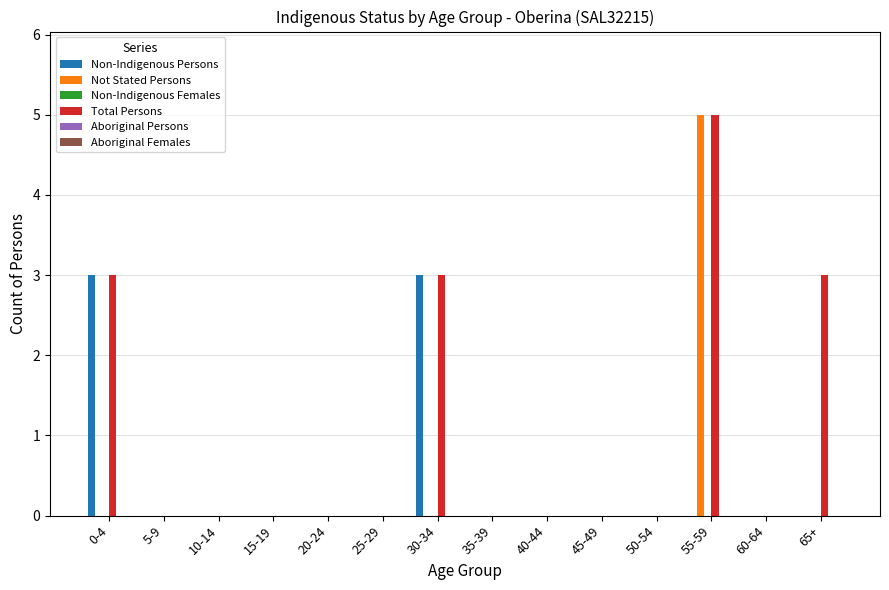

How many categories are shown in the chart?

14